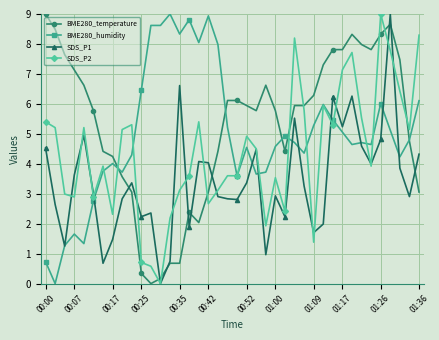

How many lines are shown in the chart?

4